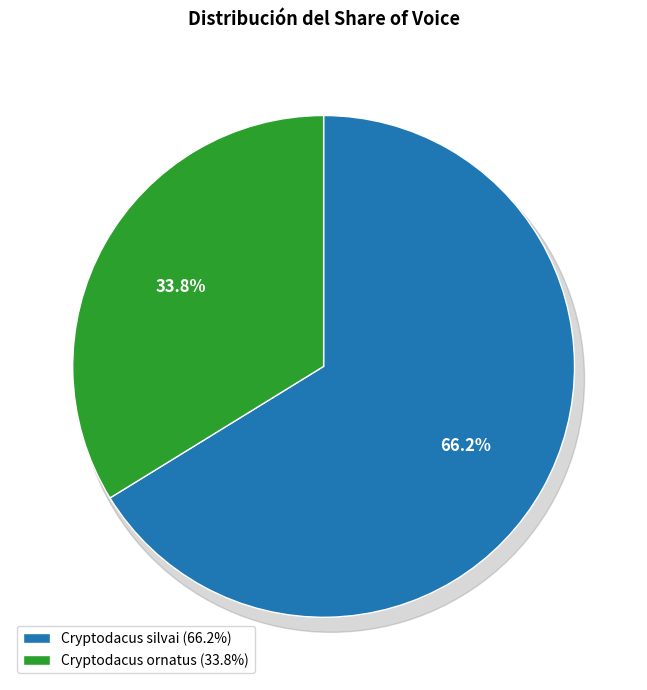

Which category has the smallest portion of the pie?

Cryptodacus ornatus